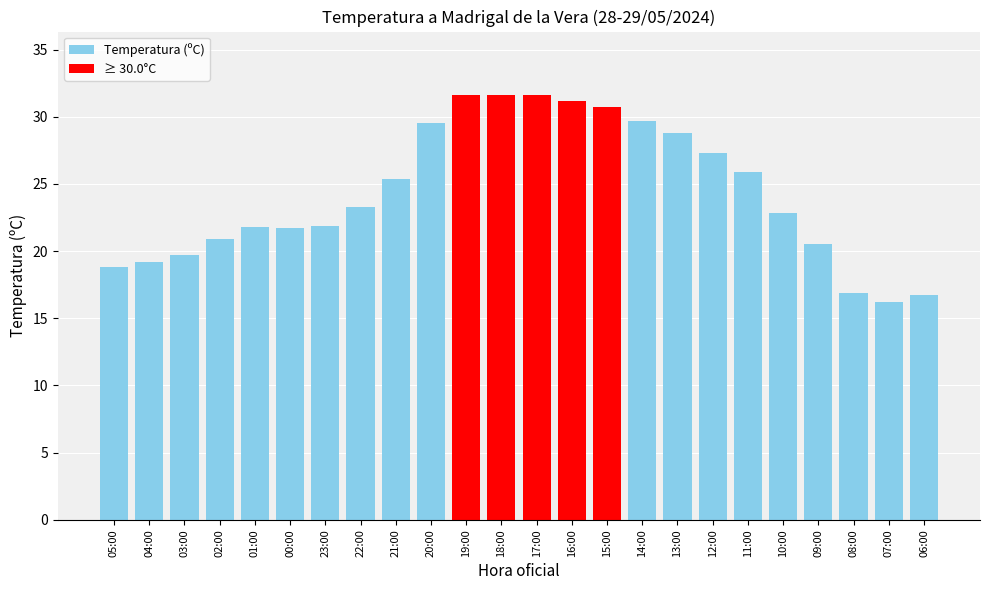

Is it true that the value at 08:00 is 16.9?

True